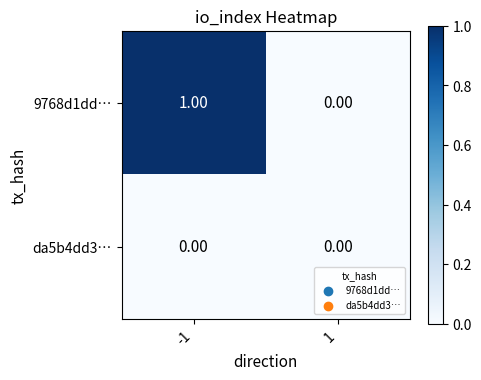

Rank the series by their maximum value, from lowest to highest.

da5b4dd3…, 9768d1dd…